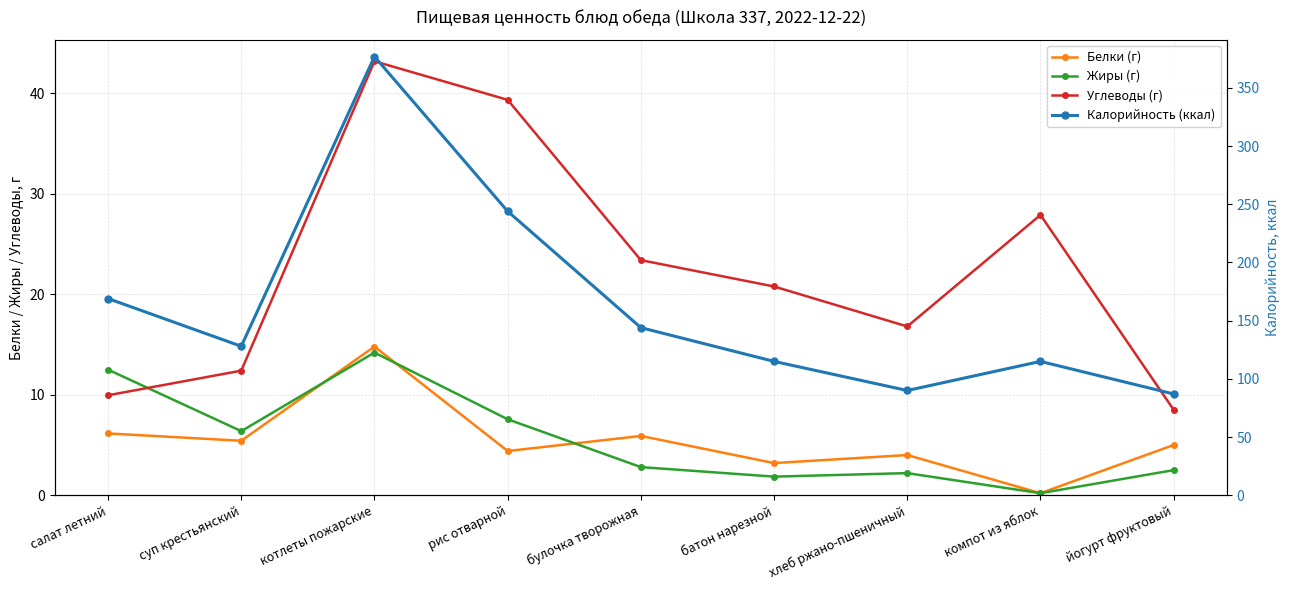

Which category has the lowest value across all series?

компот из яблок